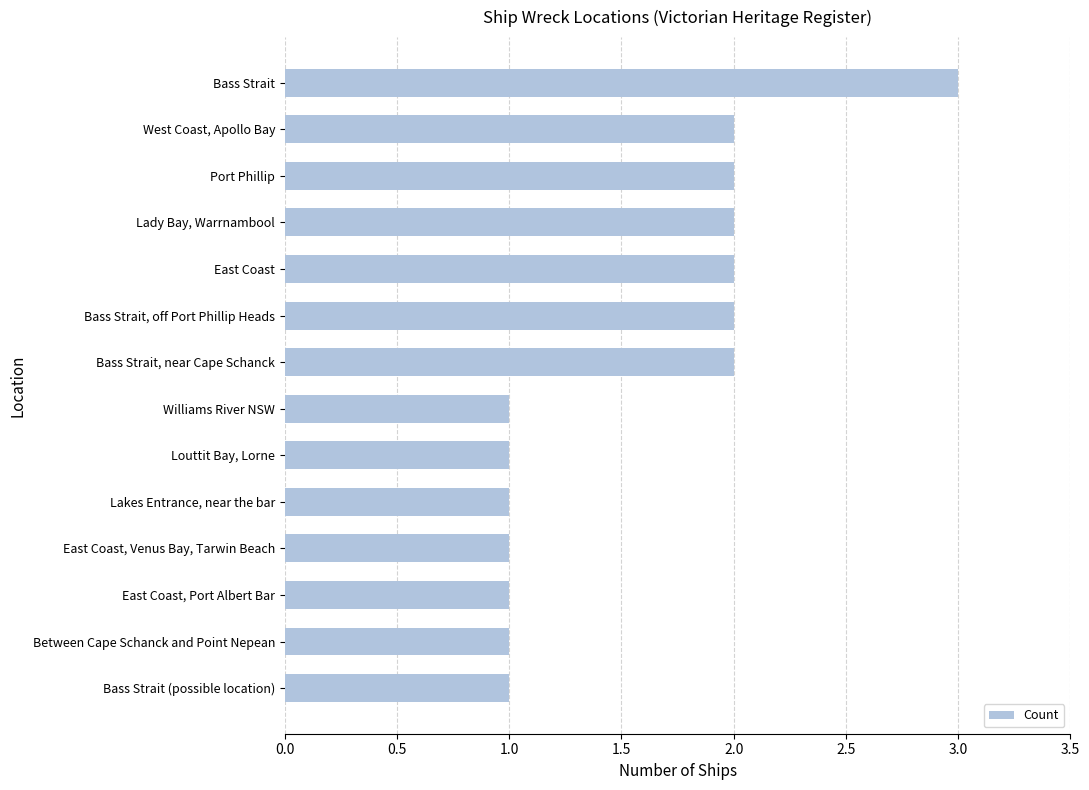

What is the label of the 11th bar from the bottom?

Lady Bay, Warrnambool